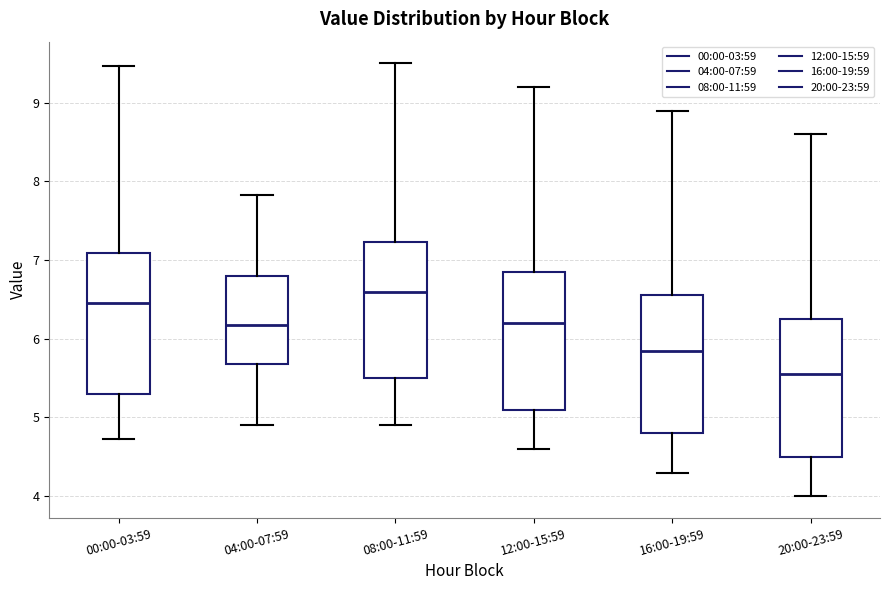

Reading left to right, transcribe this box plot: for each box, give where its median line is, the range the box spans, and where its two whiskers end, as read against the y-axis. The values are not printed on the chart, so give them approximately, as read against the axis.

00:00-03:59: median 6.5, box 5.3 to 7.1, whiskers 4.7 to 9.5
04:00-07:59: median 6.2, box 5.7 to 6.8, whiskers 4.9 to 7.8
08:00-11:59: median 6.6, box 5.5 to 7.2, whiskers 4.9 to 9.5
12:00-15:59: median 6.2, box 5.1 to 6.9, whiskers 4.6 to 9.2
16:00-19:59: median 5.9, box 4.8 to 6.6, whiskers 4.3 to 8.9
20:00-23:59: median 5.6, box 4.5 to 6.3, whiskers 4.0 to 8.6